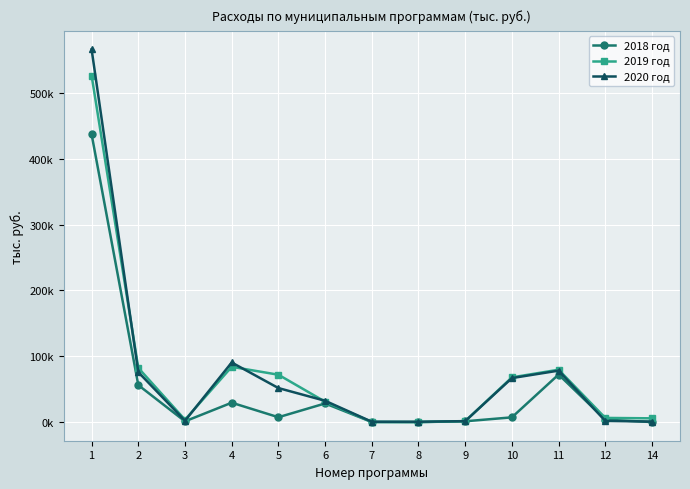

What are all the series names shown in the legend?

2018 год, 2019 год, 2020 год